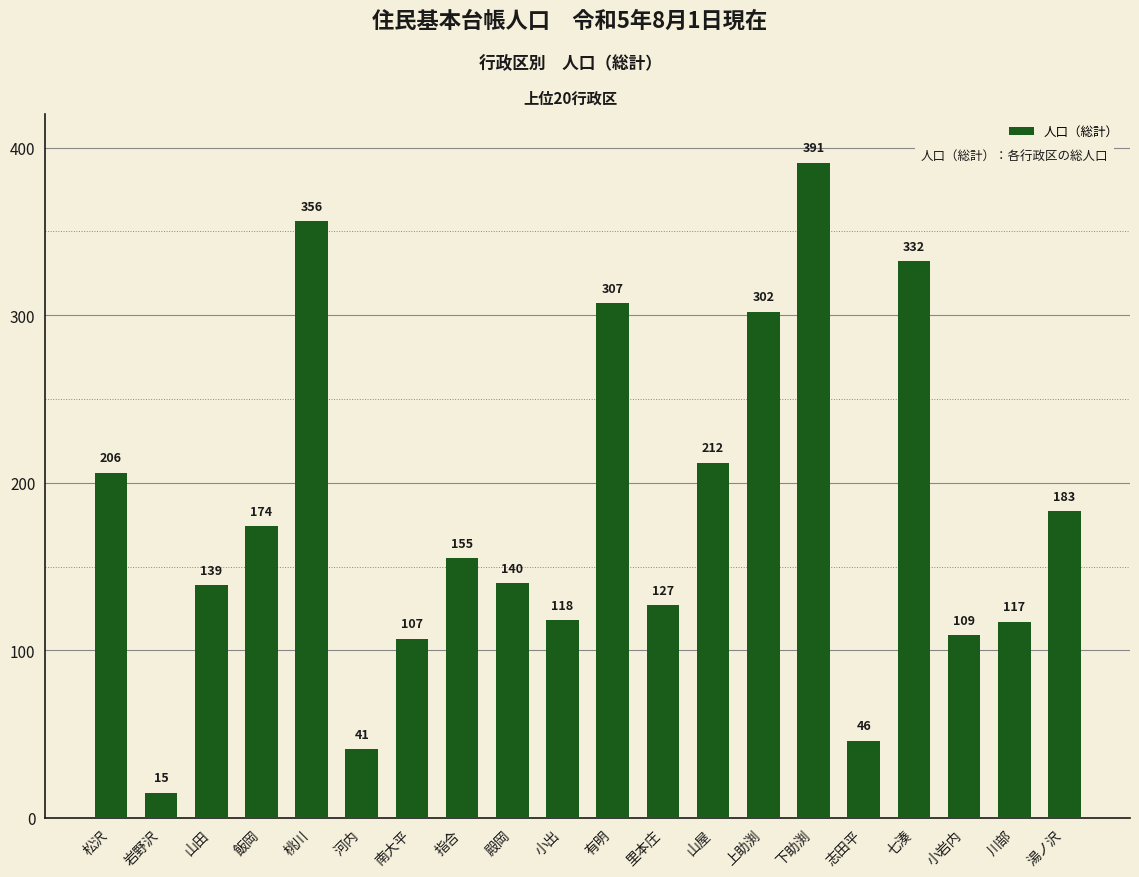

What is the difference between the values at 有明 and 七湊?

25